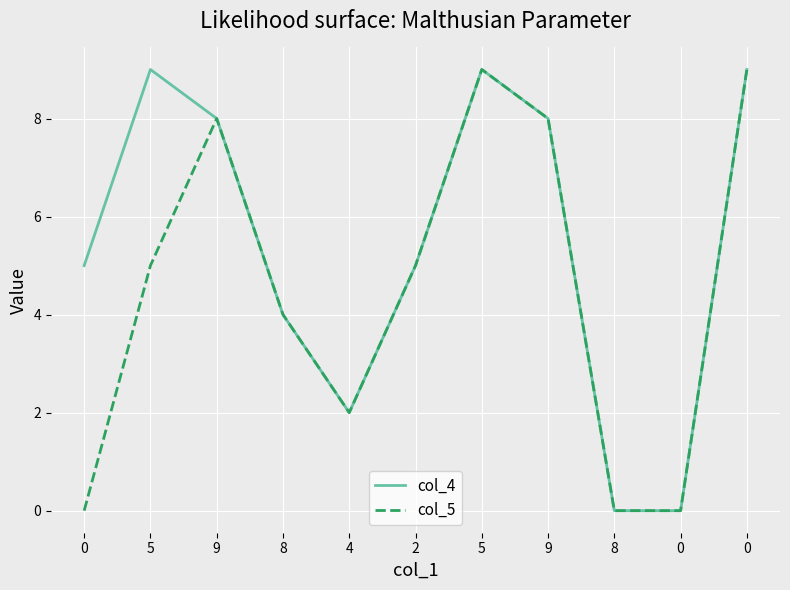

Does the chart display data point markers on the line(s)?

No